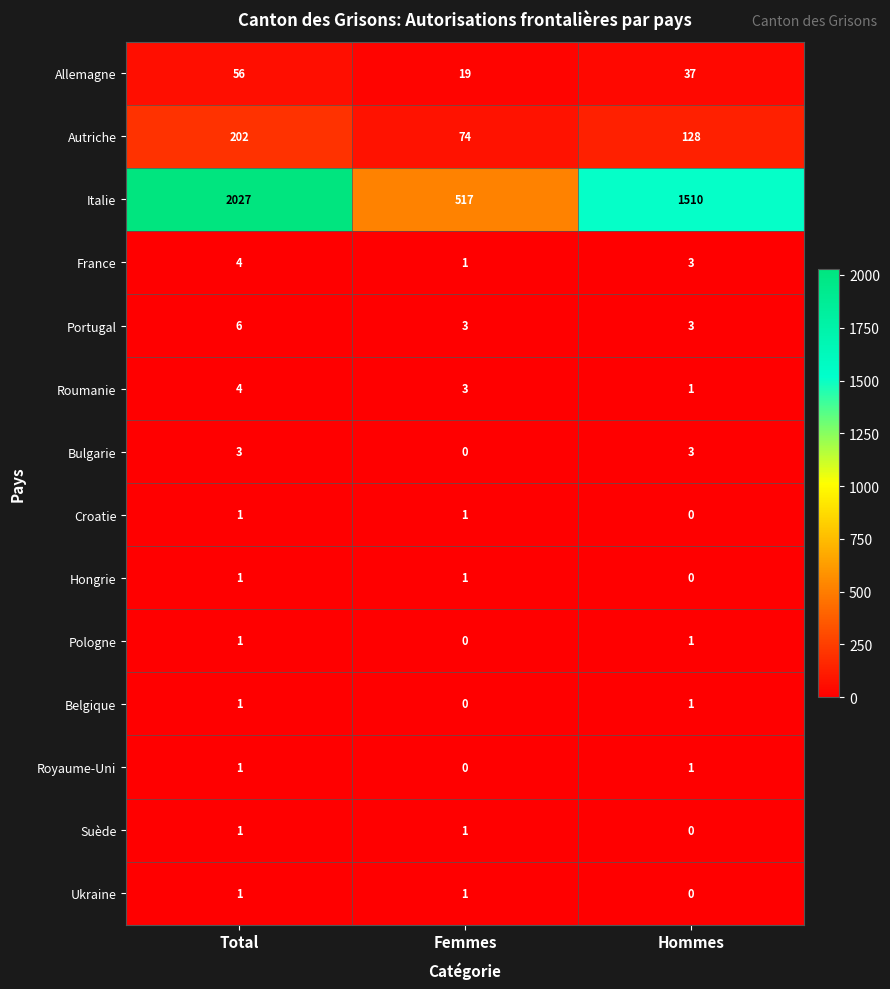

What is the total value across all series at Femmes?

621